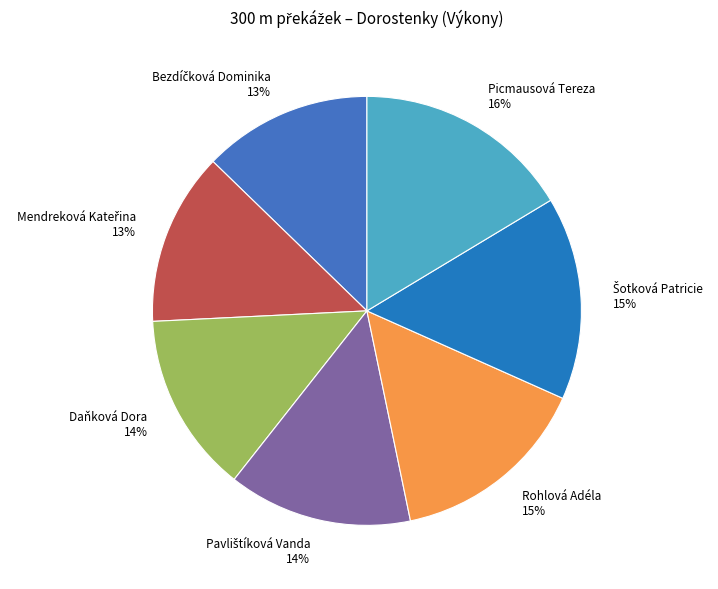

Which slice is the largest?

Picmausová Tereza